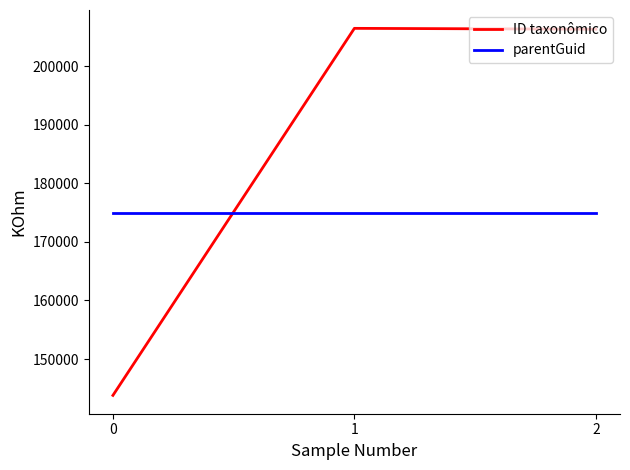

What is the maximum value shown in the chart?

206461